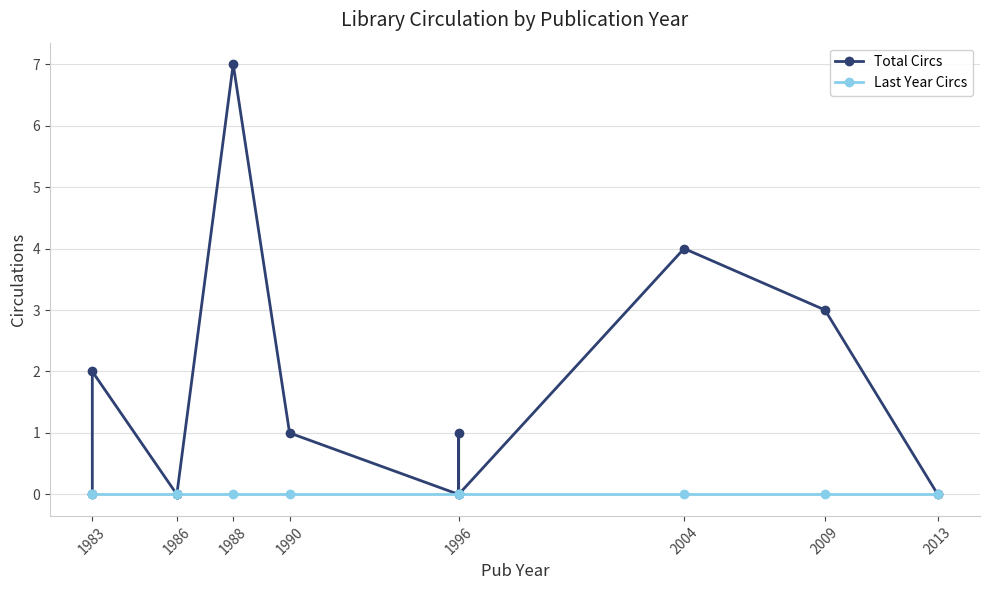

True or false: Total Circs has a value of 3 at 2013.

False